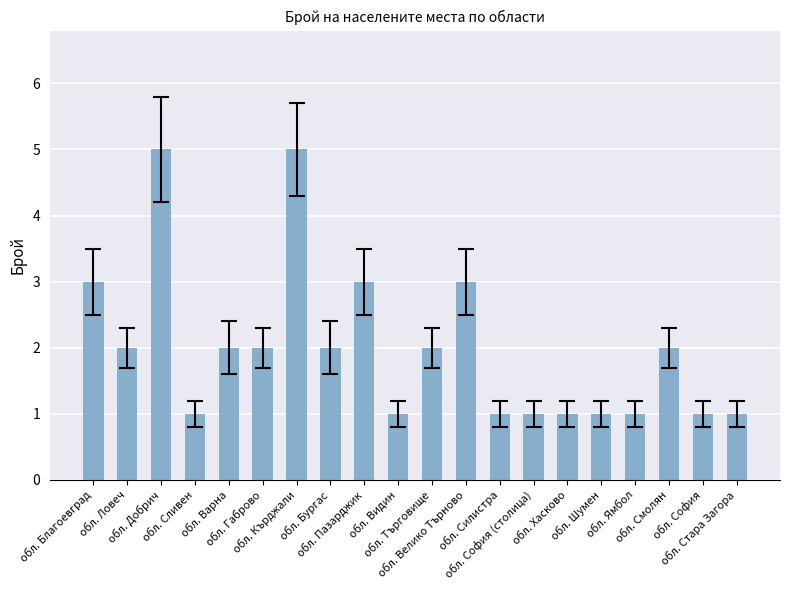

What is the difference between the values at обл. Сливен and обл. Кърджали?

4